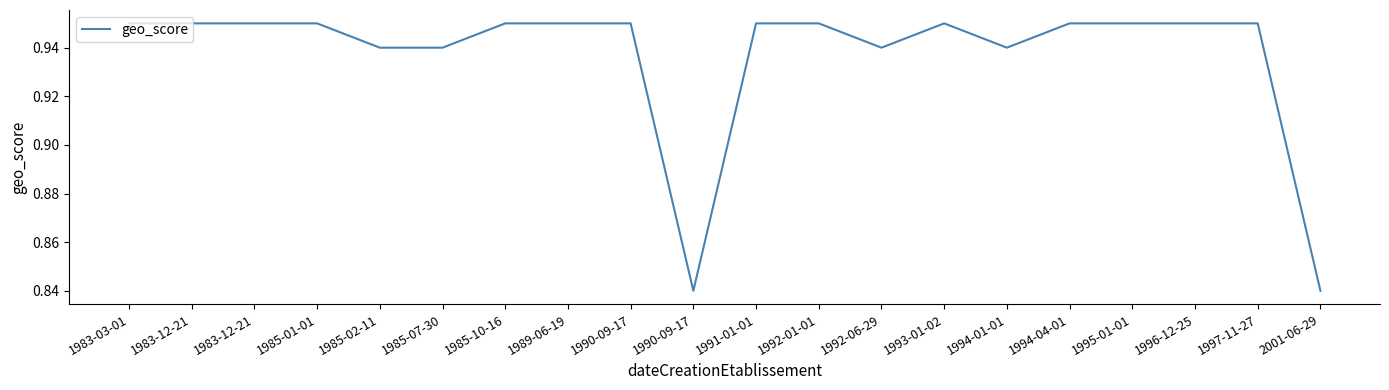

Reading left to right, transcribe all the data shown in this chart.

1983-03-01=0.9	1983-12-21=0.9	1983-12-21=0.9	1985-01-01=0.9	1985-02-11=0.9	1985-07-30=0.9	1985-10-16=0.9	1989-06-19=0.9	1990-09-17=0.9	1990-09-17=0.8	1991-01-01=0.9	1992-01-01=0.9	1992-06-29=0.9	1993-01-02=0.9	1994-01-01=0.9	1994-04-01=0.9	1995-01-01=0.9	1996-12-25=0.9	1997-11-27=0.9	2001-06-29=0.8